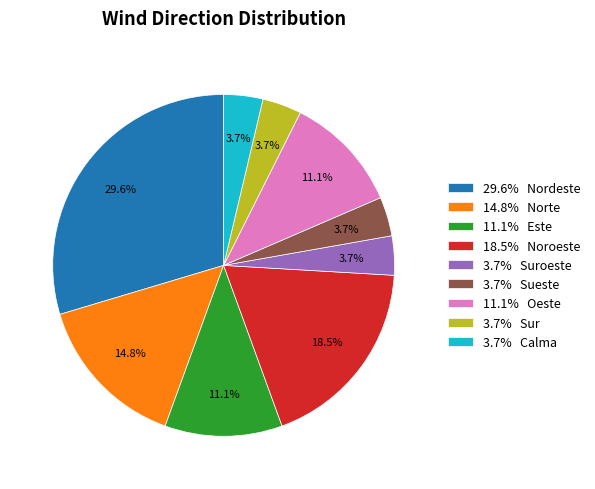

Does any single category account for the majority?

No